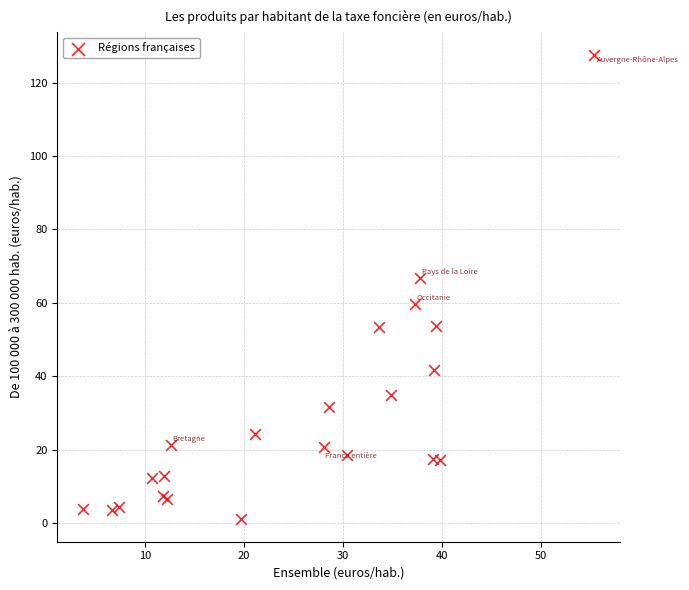

What Y value in the scatter plot is closest to 64?

66.7